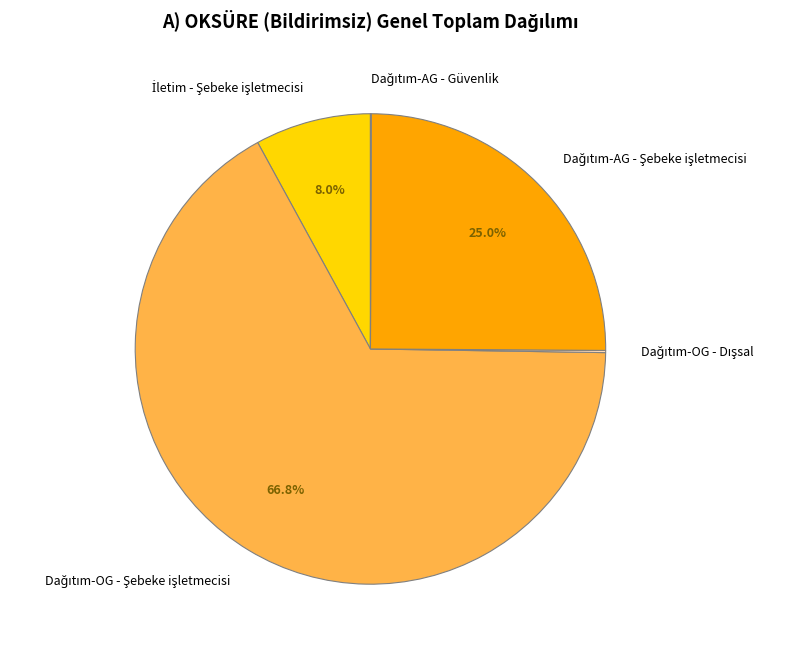

What is the majority slice?

Dağıtım-OG - Şebeke işletmecisi